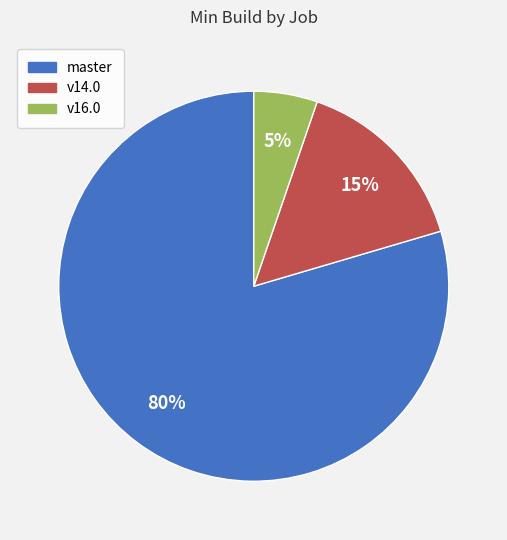

To the nearest percent, what is the average slice percentage?

33%